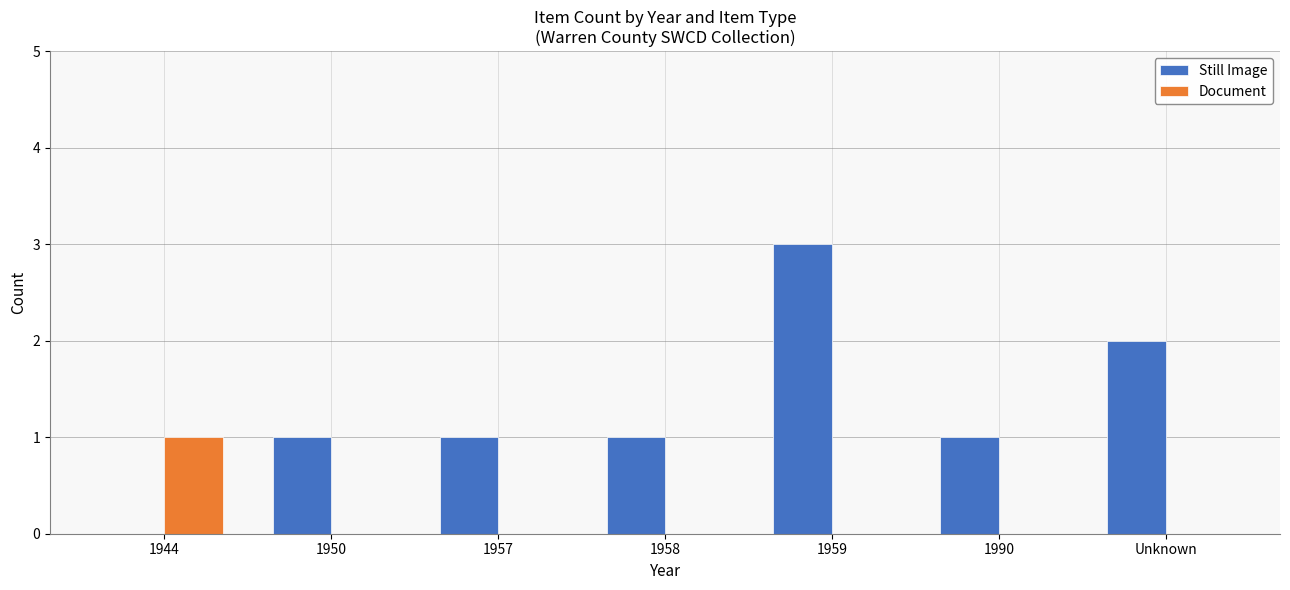

At which category is the sum across all series the highest?

1959